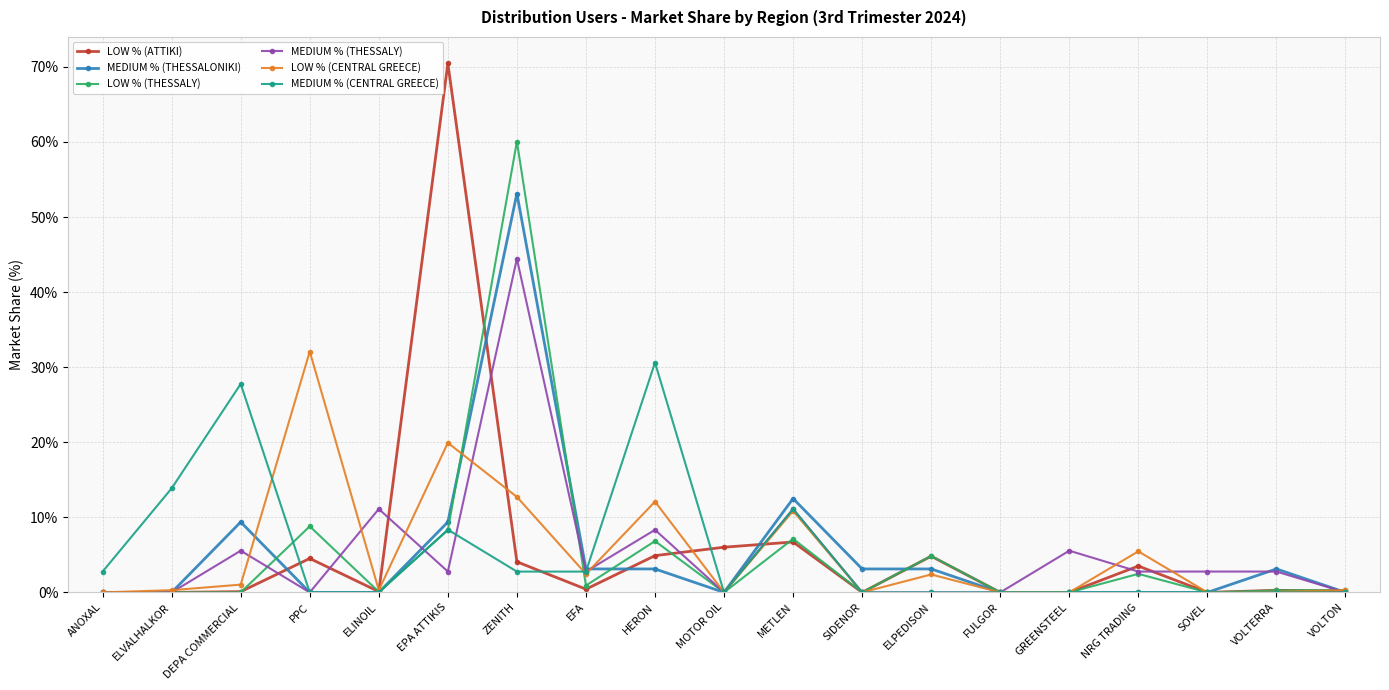

What are all the series names shown in the legend?

LOW % (ATTIKI), MEDIUM % (THESSALONIKI), LOW % (THESSALY), MEDIUM % (THESSALY), LOW % (CENTRAL GREECE), MEDIUM % (CENTRAL GREECE)